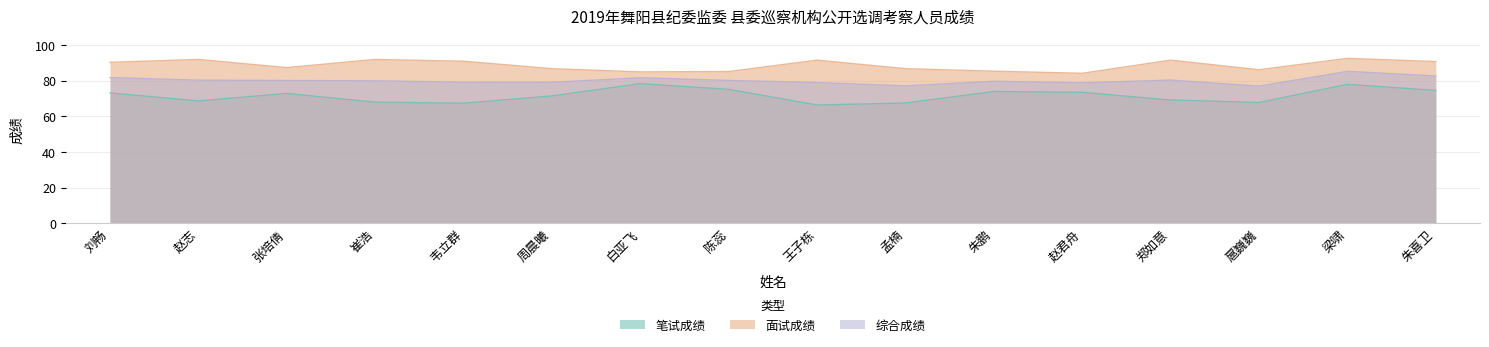

What is the label of the 13th point from the left?

郑如意